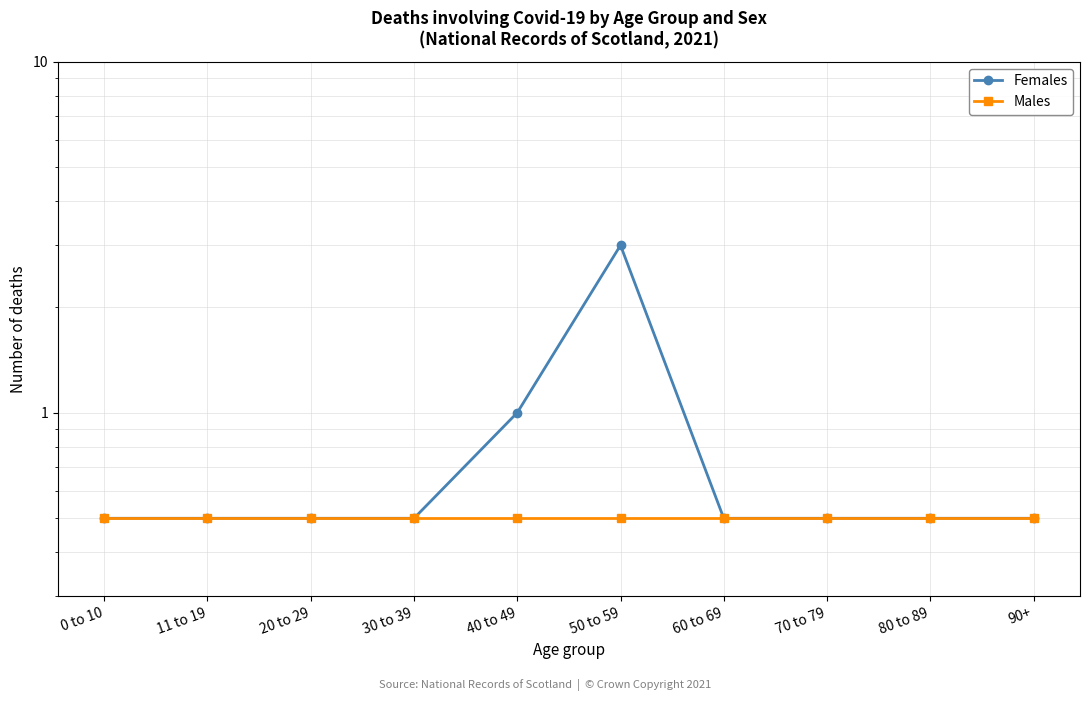

Reading right to left, extract all data points from this chart.

Females: 0.5	0.5	0.5	0.5	3.0	1.0	0.5	0.5	0.5	0.5
Males: 0.5	0.5	0.5	0.5	0.5	0.5	0.5	0.5	0.5	0.5